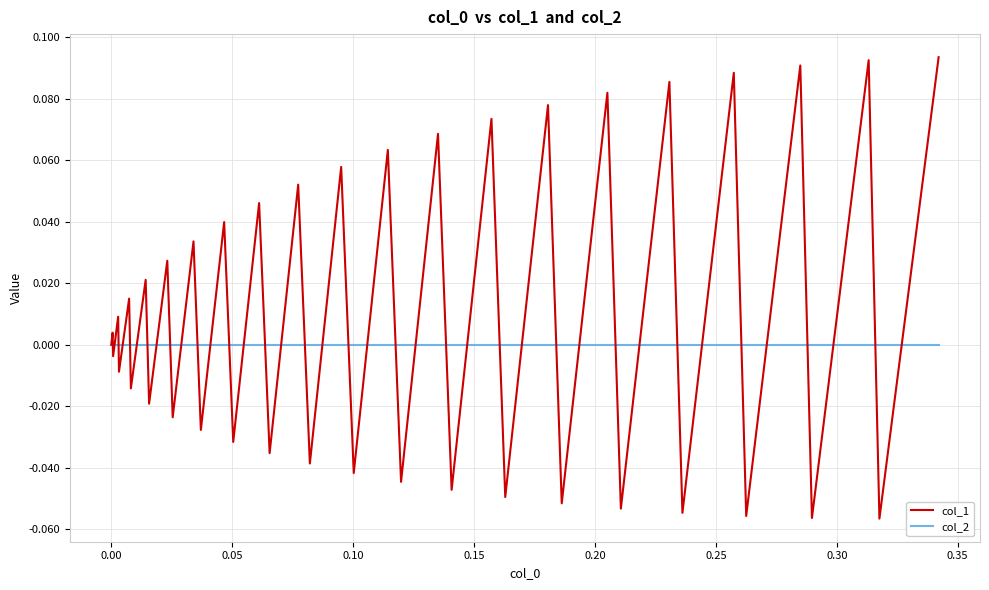

Which series has the largest total across all categories?

col_1